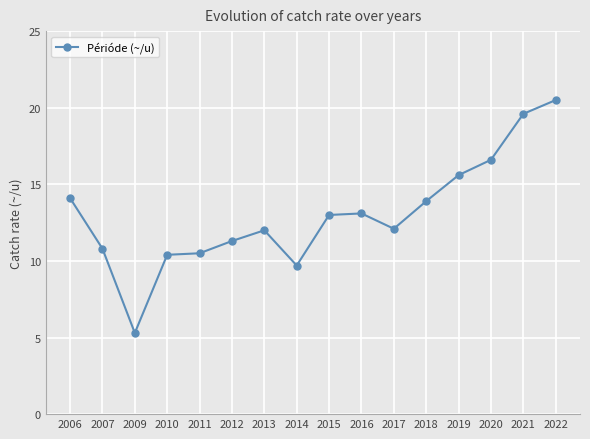

At which category does the chart reach its peak across all series?

2022